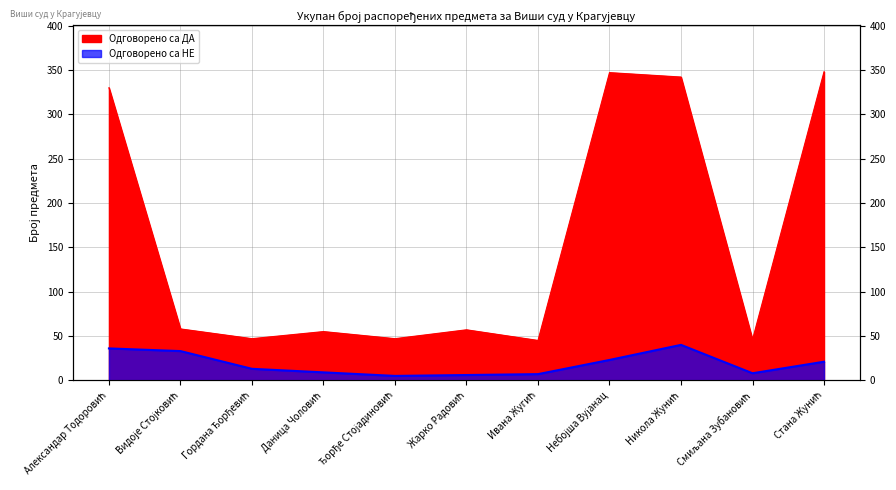

Reading right to left, list all the values displayed in this chart.

Одговорено са ДА: Стана Жунић=348	Смиљана Зубановић=46	Никола Жунић=342	Небојша Вујанац=347	Ивана Жугић=45	Жарко Радовић=57	Ђорђе Стојадиновић=47	Даница Чоловић=55	Гордана Ђорђевић=47	Видоје Стојковић=58	Александар Тодоровић=330
Одговорено са НЕ: Стана Жунић=21	Смиљана Зубановић=8	Никола Жунић=40	Небојша Вујанац=23	Ивана Жугић=7	Жарко Радовић=6	Ђорђе Стојадиновић=5	Даница Чоловић=9	Гордана Ђорђевић=13	Видоје Стојковић=33	Александар Тодоровић=36